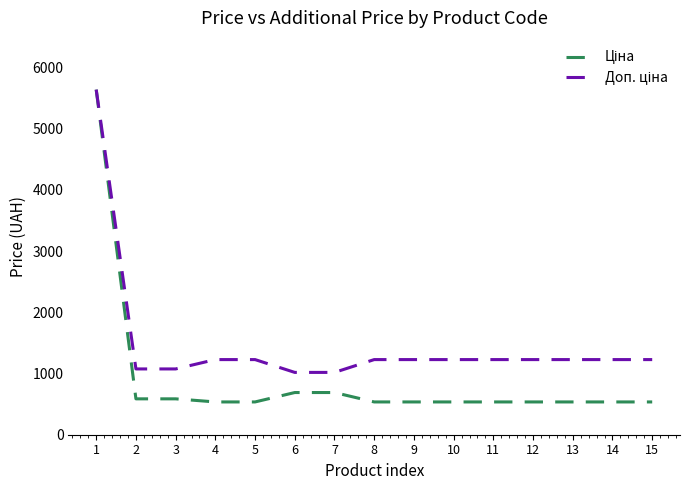

Is this an area chart (filled region under the line)?

No